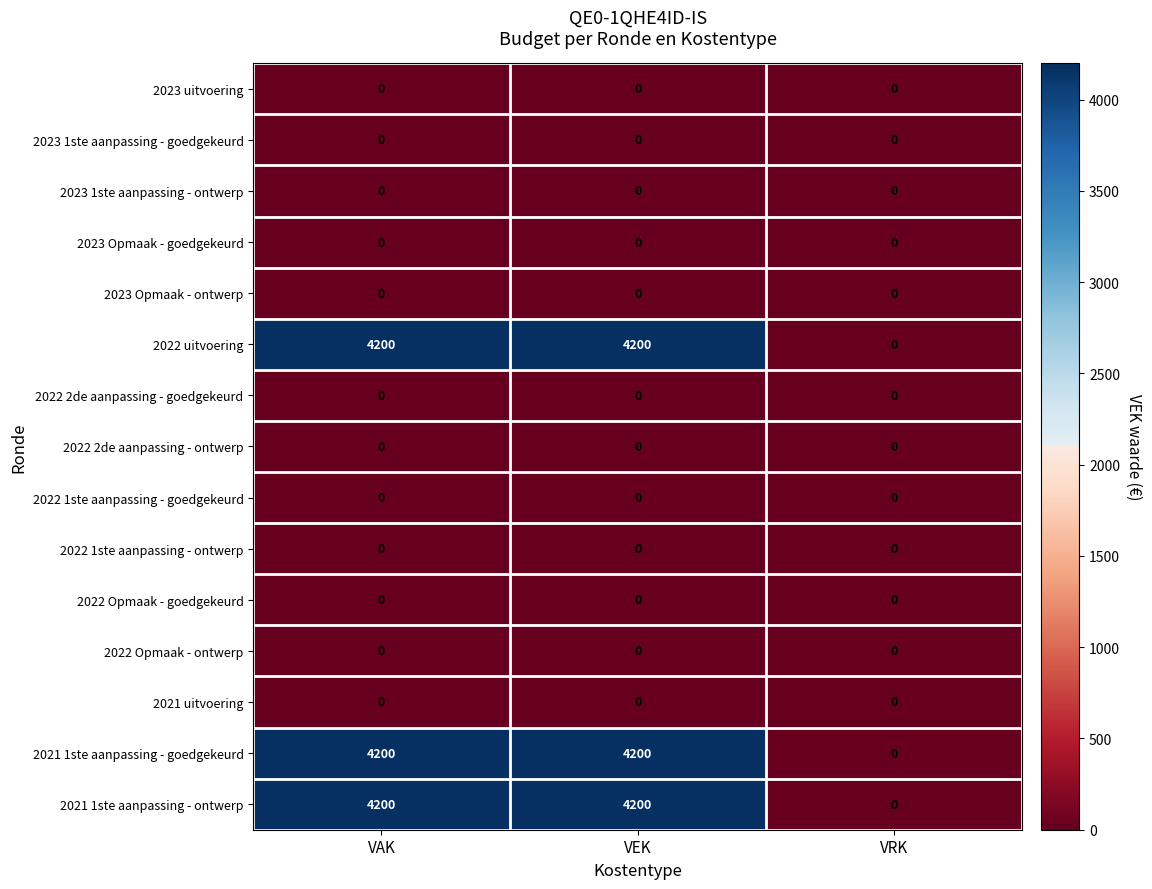

What is the spread (max minus min) of values at VEK?

4200